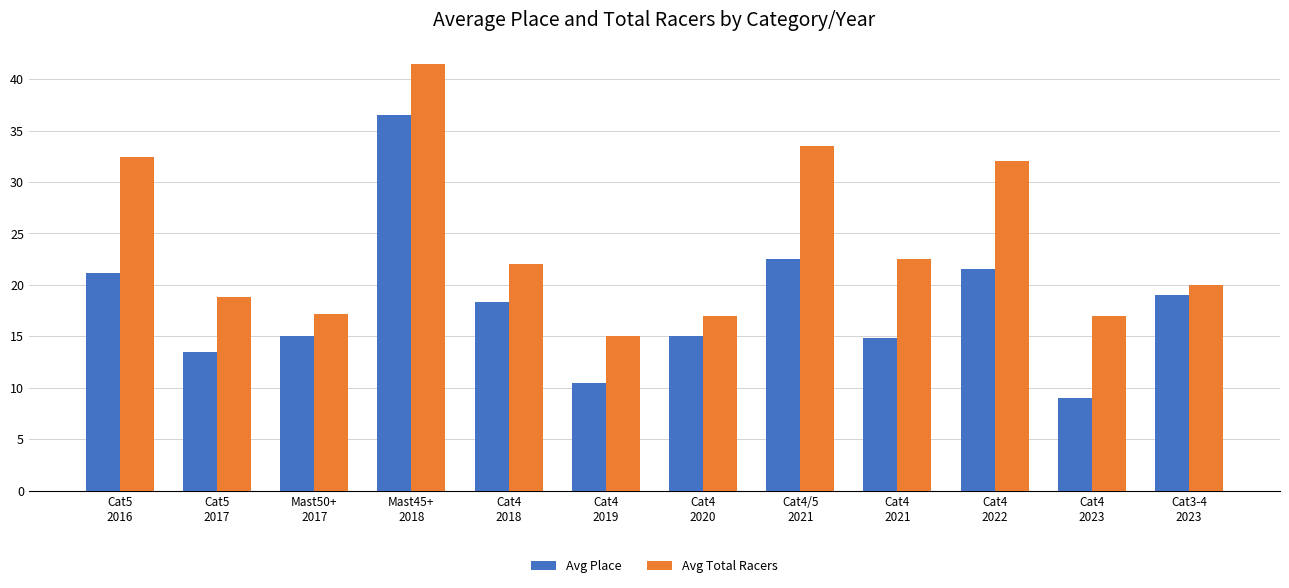

Which series has the largest total across all categories?

Avg Total Racers